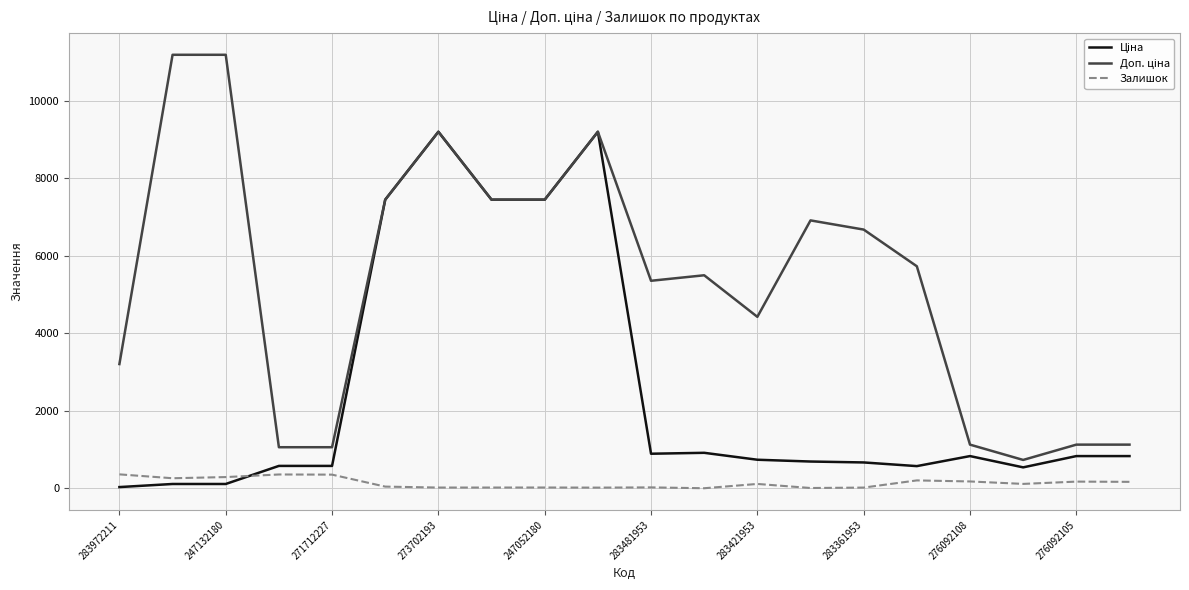

How many lines are shown in the chart?

3